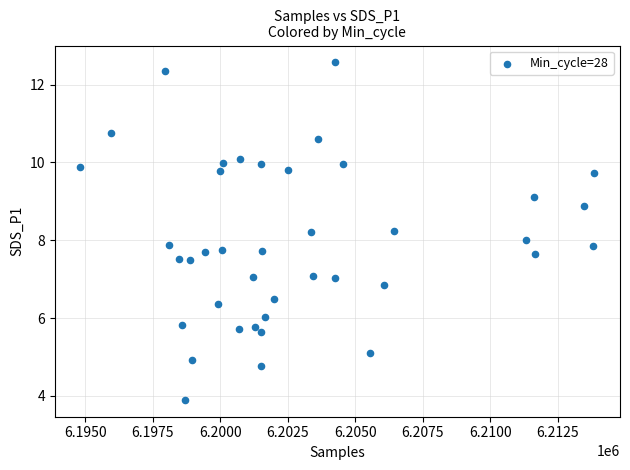

What is the range of Y values (max minus min)?

8.7